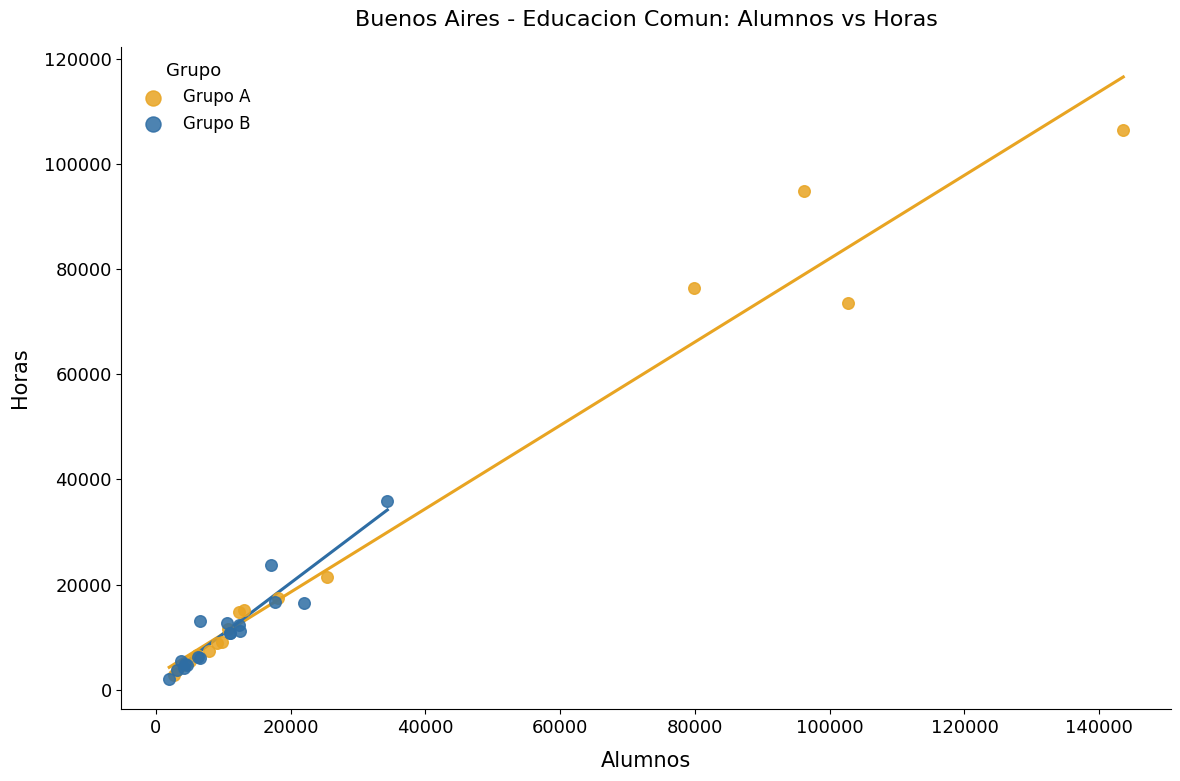

Which series has the widest spread of Y values?

Grupo A